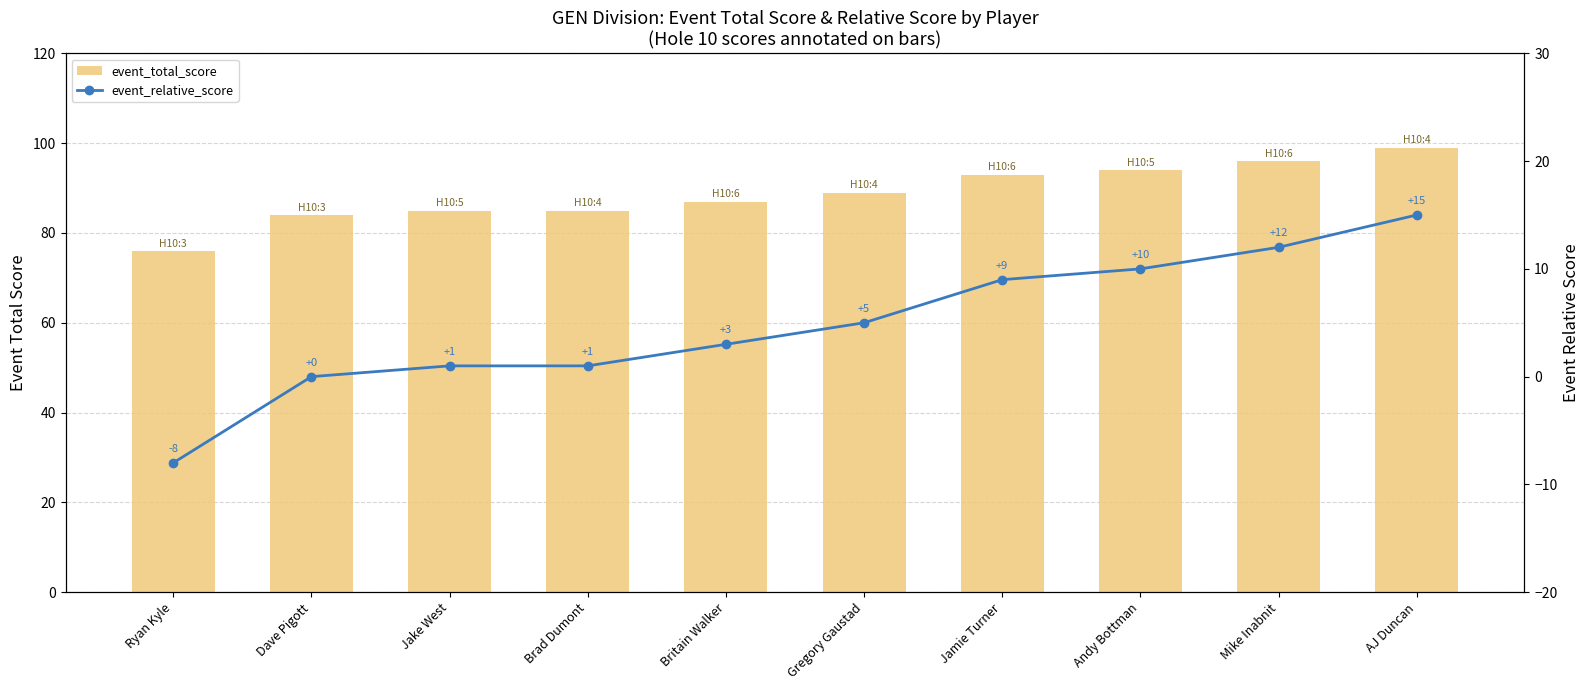

Which series has the largest total across all categories?

event_total_score